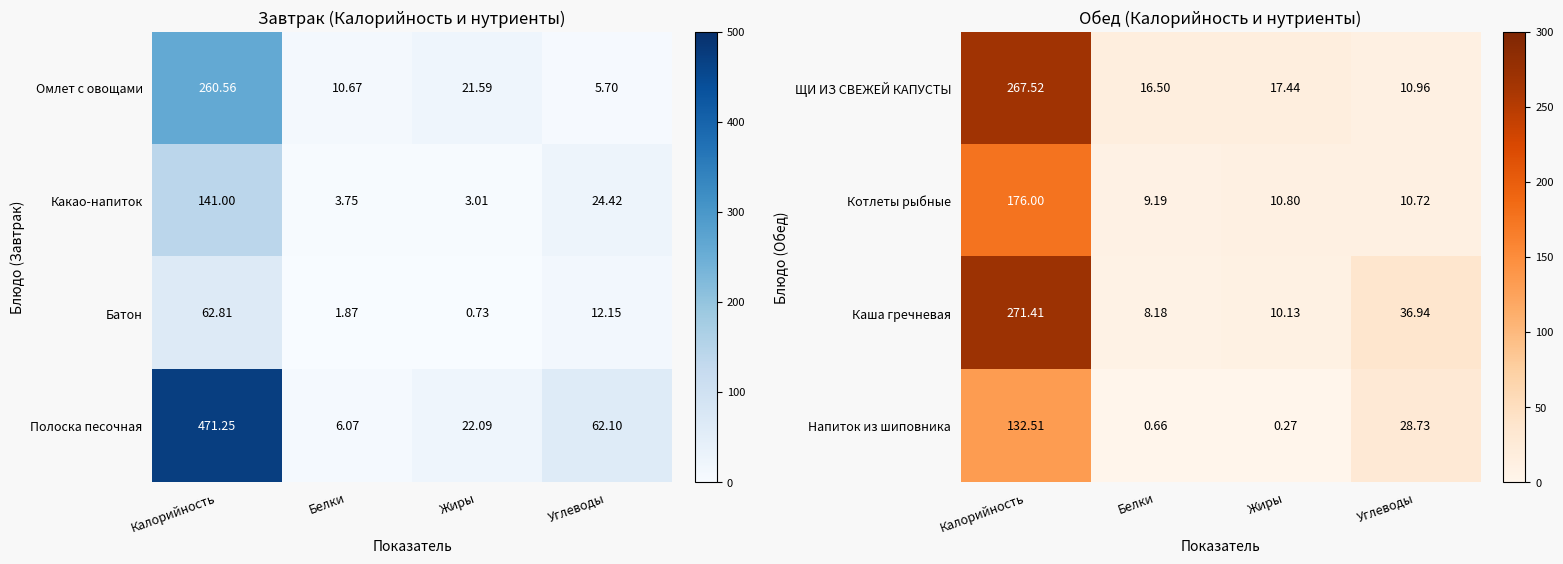

What is the difference between the Каша гречневая values at Жиры and Углеводы?

26.8